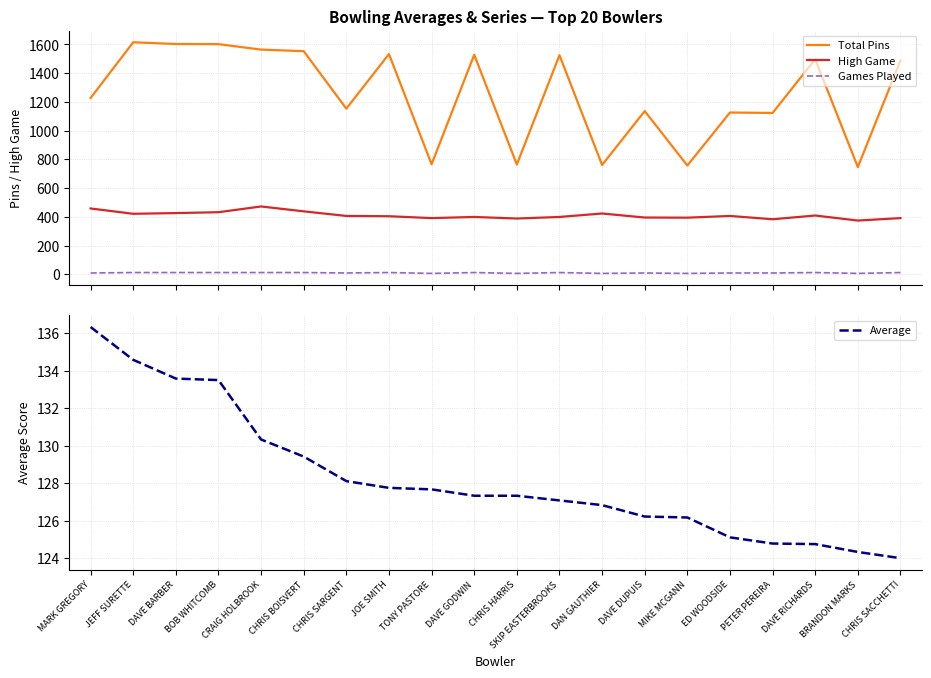

At which category is the sum across all series the highest?

JEFF SURETTE